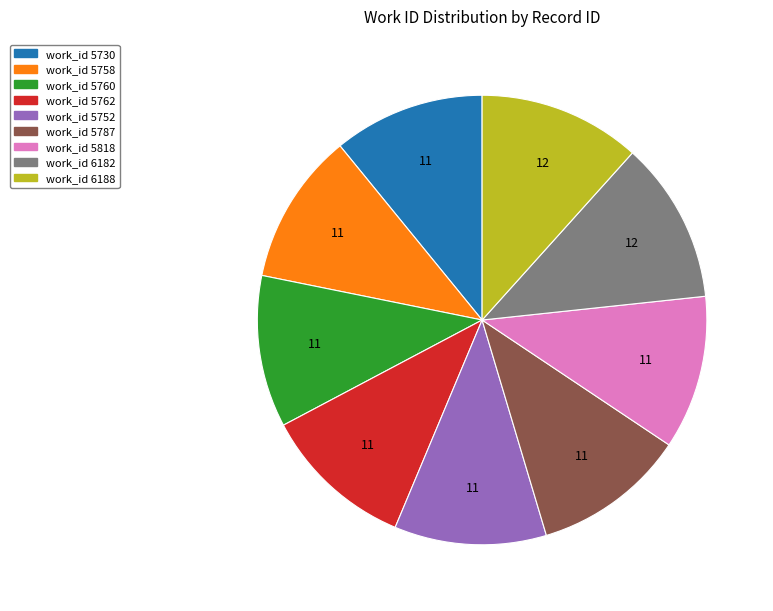

Is it true that work_id 5762 is 24% of the pie?

False